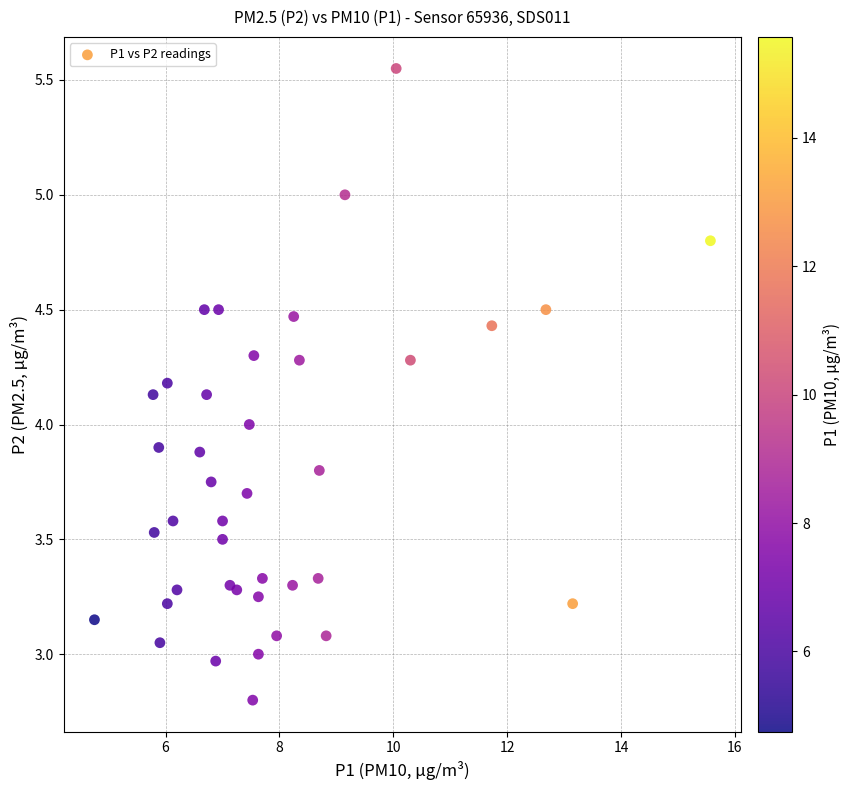

What is the range of X values (max minus min)?

10.8